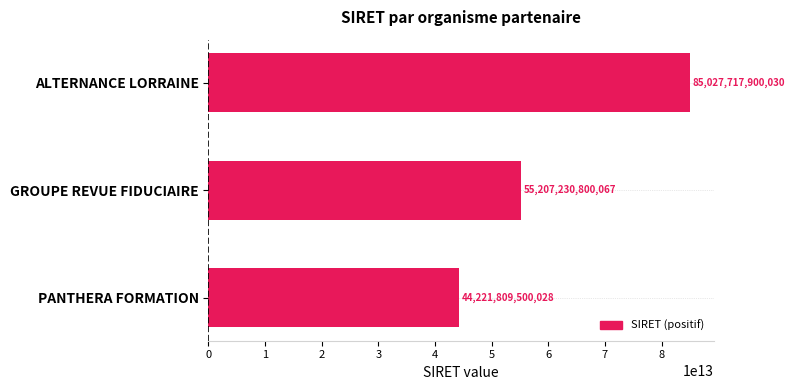

What is the difference between the maximum and minimum values?

40805908400002